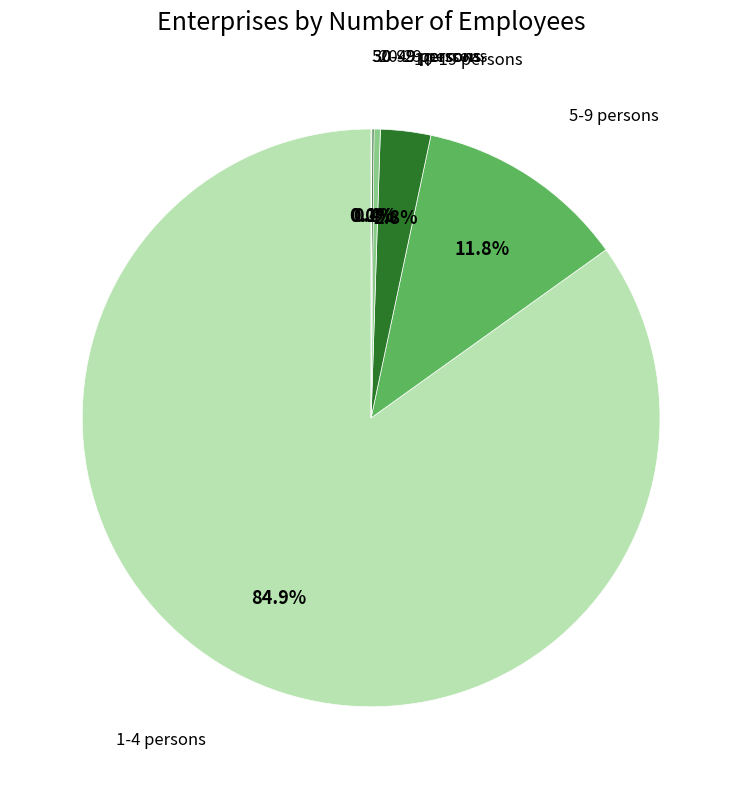

Which category accounts for the majority?

1-4 persons